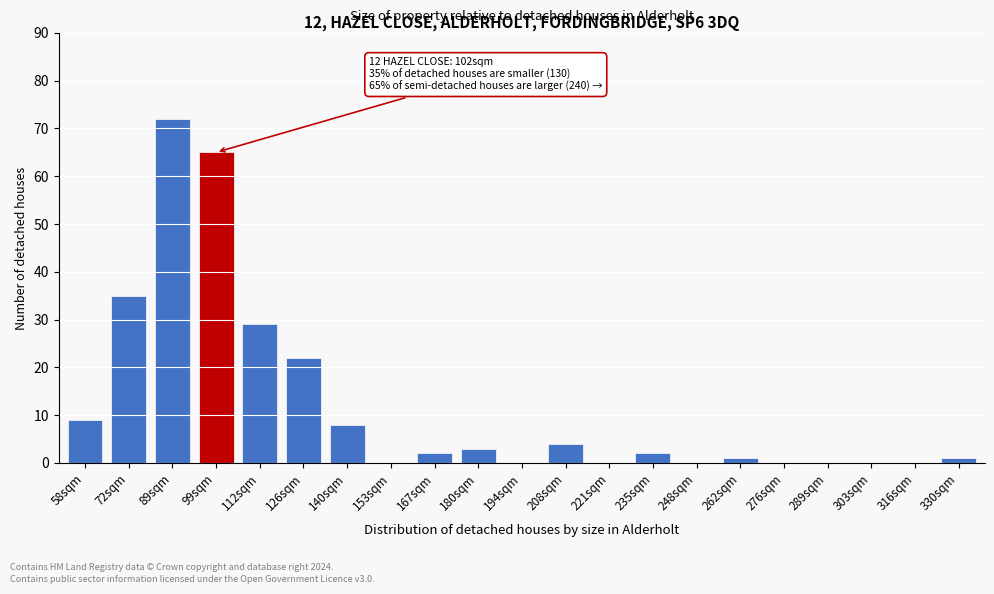

Reading left to right, list all the values displayed in this chart.

58sqm=9	72sqm=35	89sqm=72	99sqm=65	112sqm=29	126sqm=22	140sqm=8	153sqm=0	167sqm=2	180sqm=3	194sqm=0	208sqm=4	221sqm=0	235sqm=2	248sqm=0	262sqm=1	276sqm=0	289sqm=0	303sqm=0	316sqm=0	330sqm=1